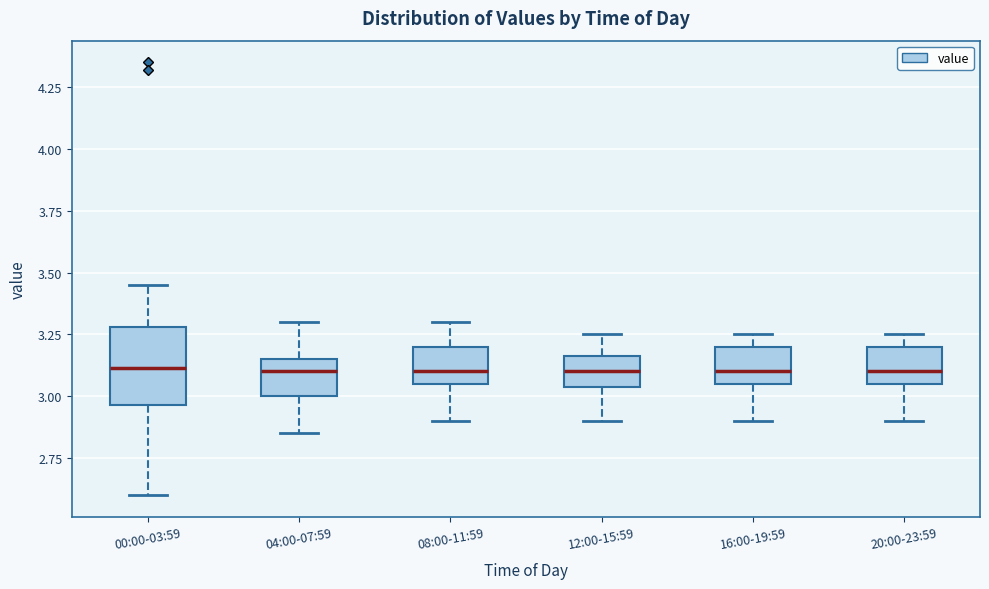

Reading left to right, read every box against the y-axis: the position of its median line, the range the box covers, and the ends of its whiskers. The values are not printed on the chart, so give them approximately, as read against the axis.

00:00-03:59: median 3.10, box 2.95 to 3.30, whiskers 2.60 to 3.45
04:00-07:59: median 3.10, box 3.00 to 3.15, whiskers 2.85 to 3.30
08:00-11:59: median 3.10, box 3.05 to 3.20, whiskers 2.90 to 3.30
12:00-15:59: median 3.10, box 3.05 to 3.15, whiskers 2.90 to 3.25
16:00-19:59: median 3.10, box 3.05 to 3.20, whiskers 2.90 to 3.25
20:00-23:59: median 3.10, box 3.05 to 3.20, whiskers 2.90 to 3.25